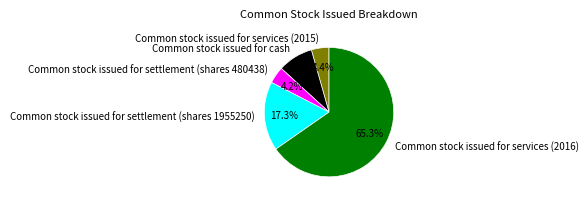

Approximately how many times larger is the value at Common stock issued for settlement (shares 1955250) compared to Common stock issued for cash?

2.0